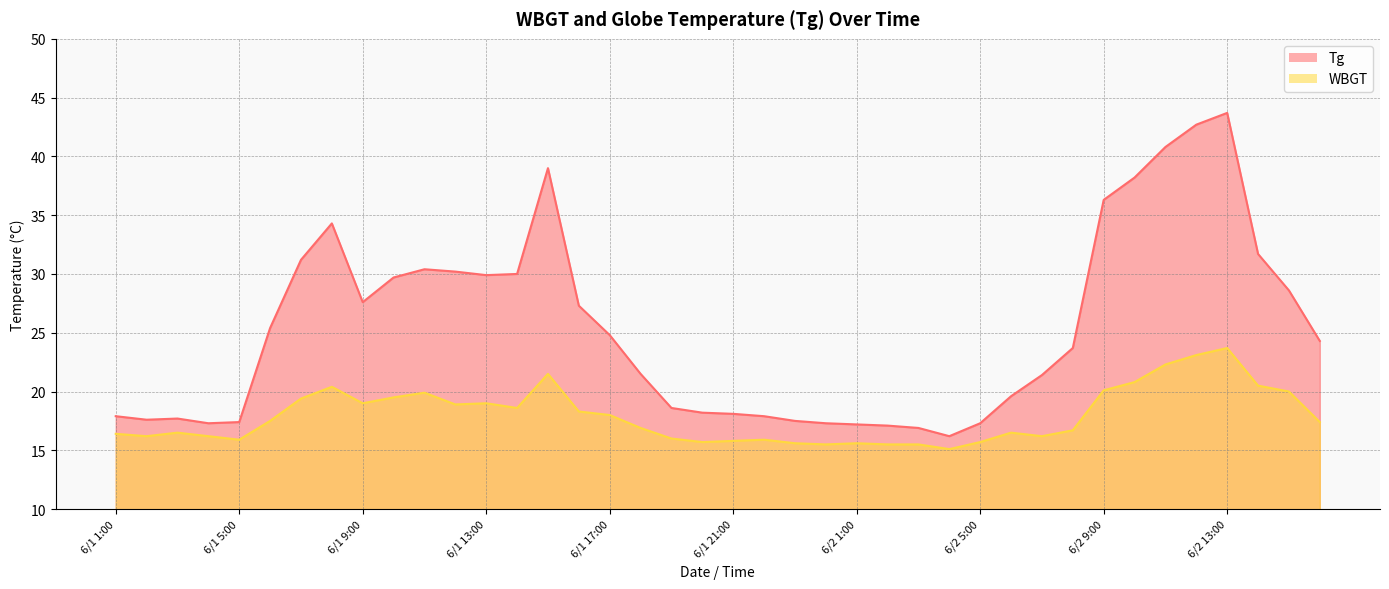

True or false: WBGT and Tg intersect in this chart.

False